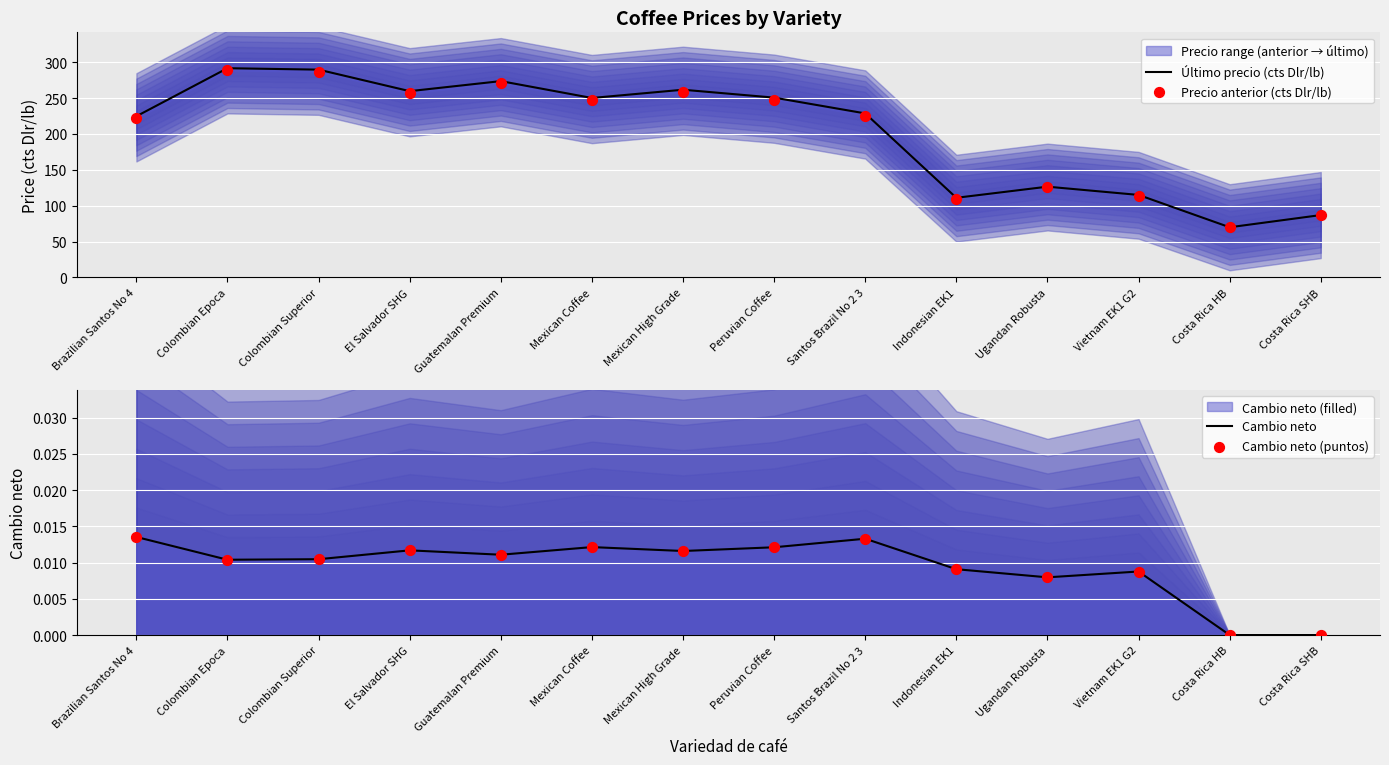

What is the total value across all series at Brazilian Santos No 4?

446.4